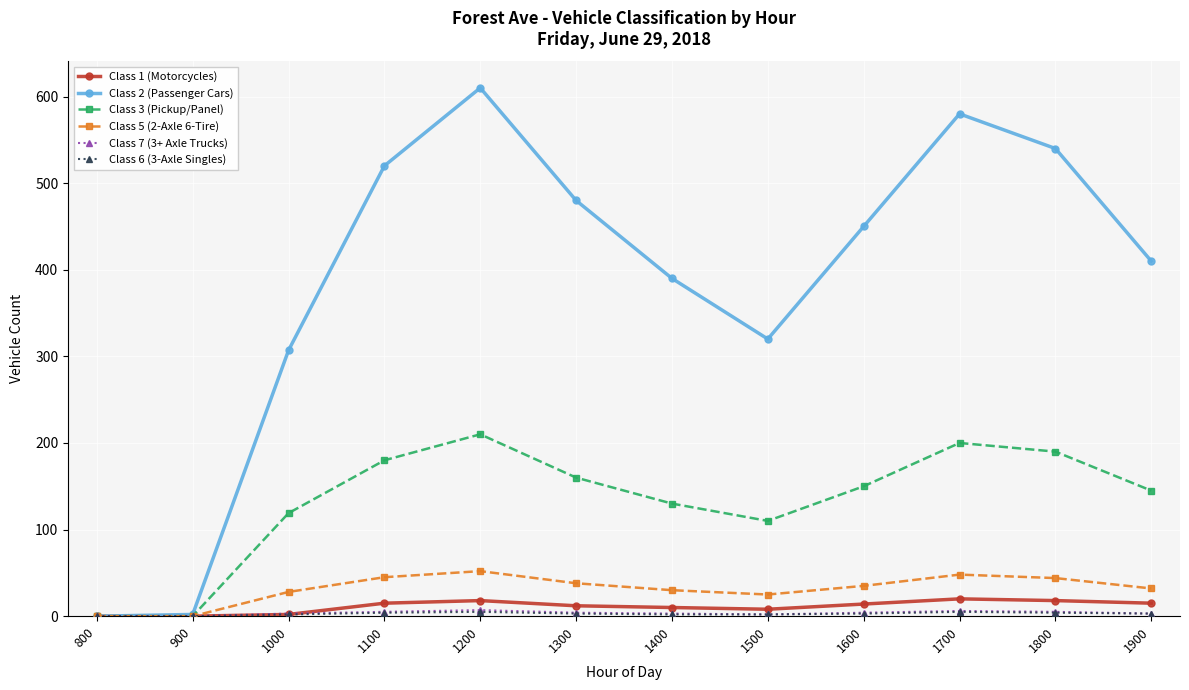

What is the sum of all Class 7 (3+ Axle Trucks) values?

42